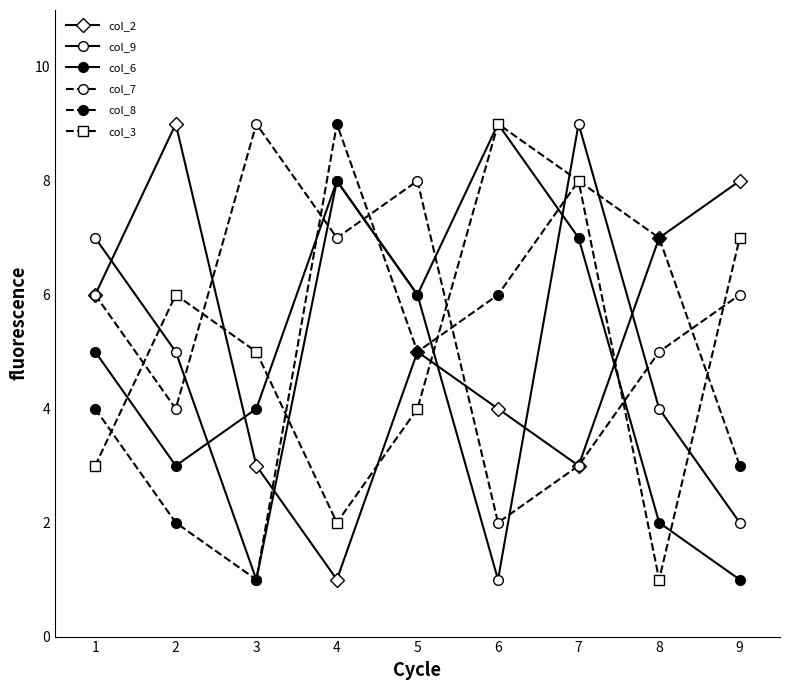

At which label does col_3 first exceed 5?

2